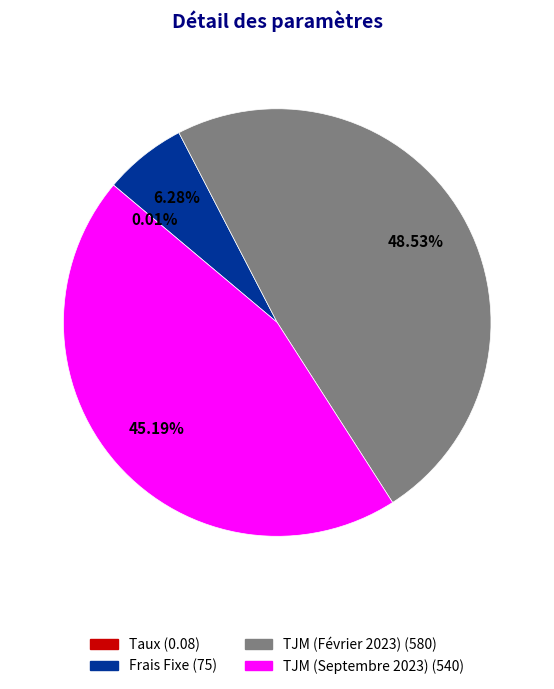

Combined, what portion of the pie is TJM (Septembre 2023) and TJM (Février 2023)?

93.7%